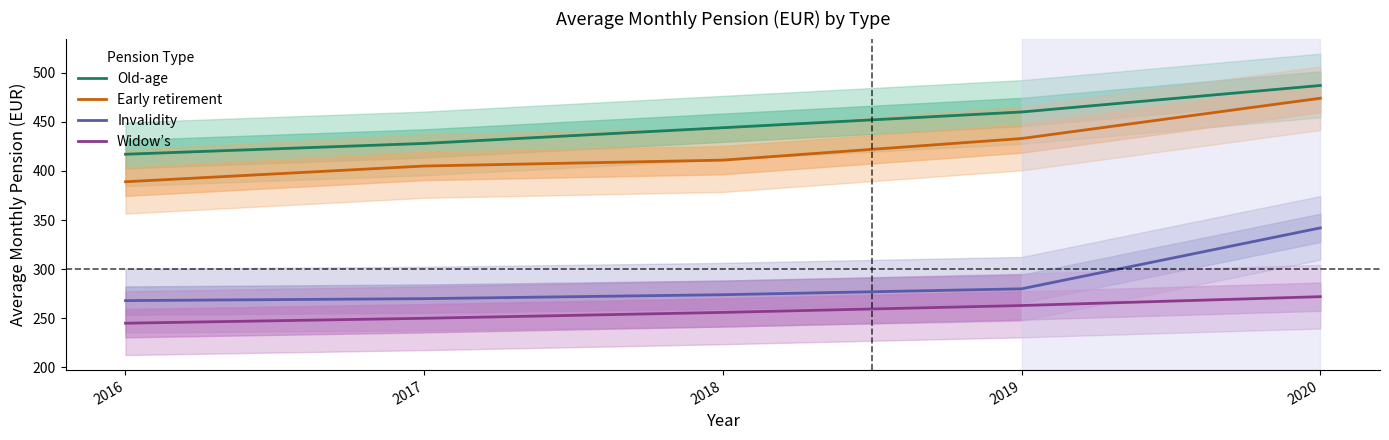

Is the value of Early retirement at 2020 greater than the value of Invalidity at 2017?

Yes